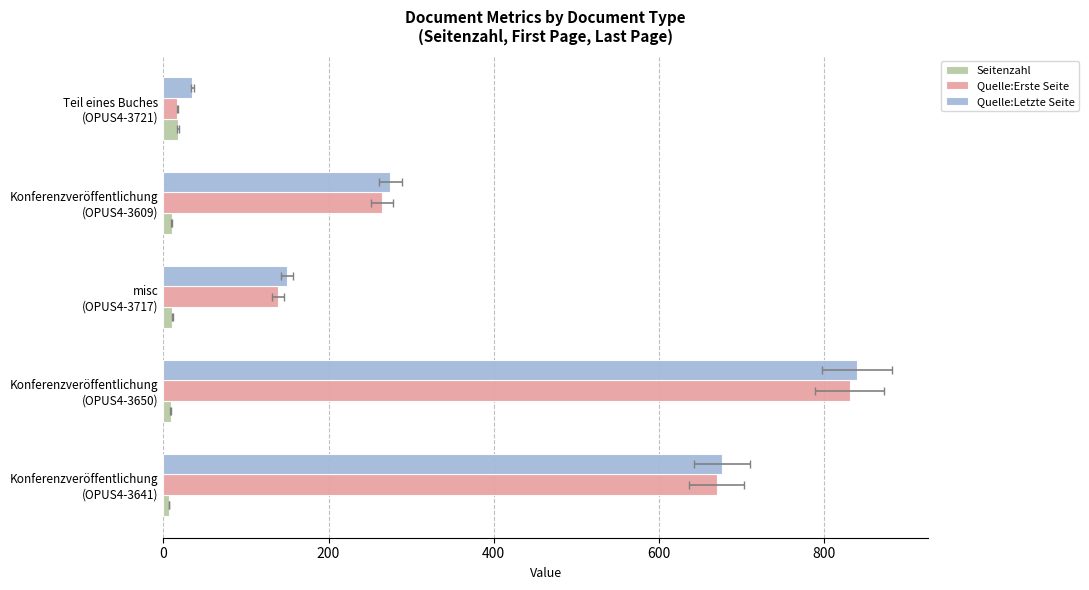

What is the average value of the Quelle:Letzte Seite series?

395